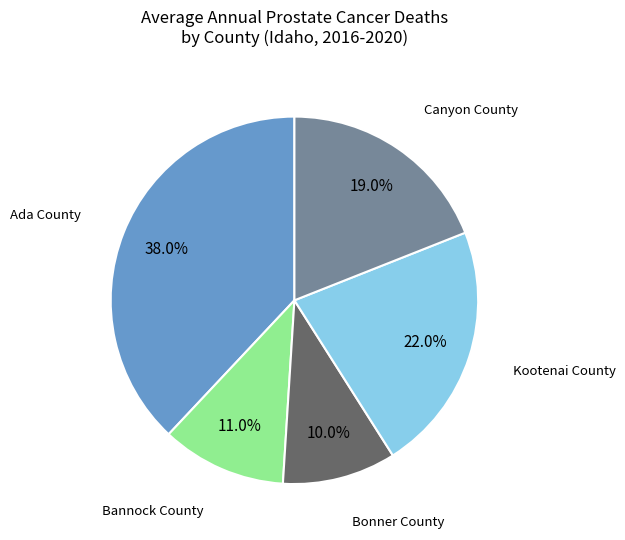

Does any single category account for the majority?

No